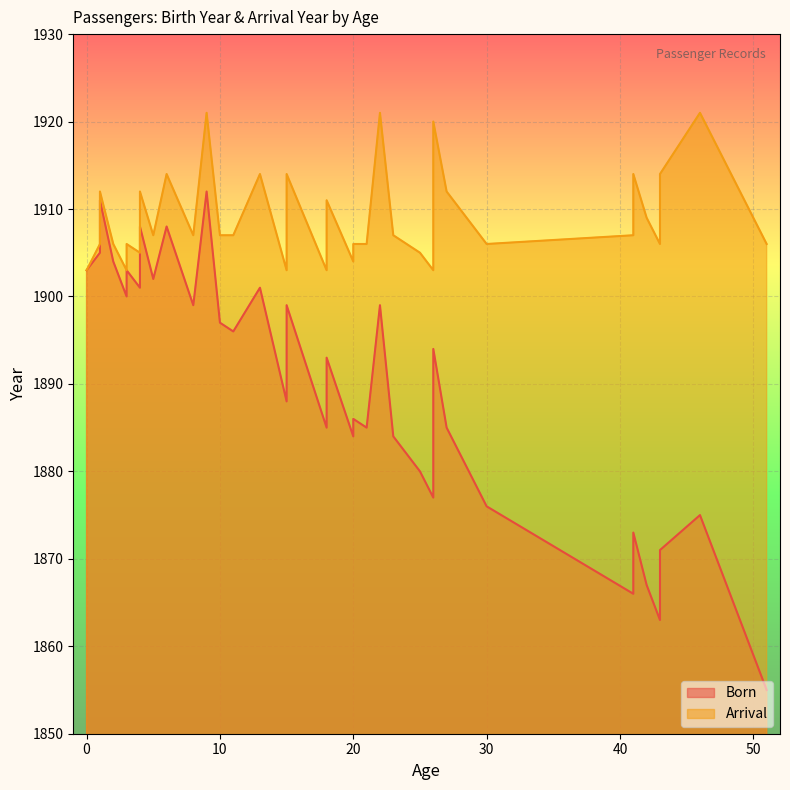

True or false: Arrival and Born intersect in this chart.

False